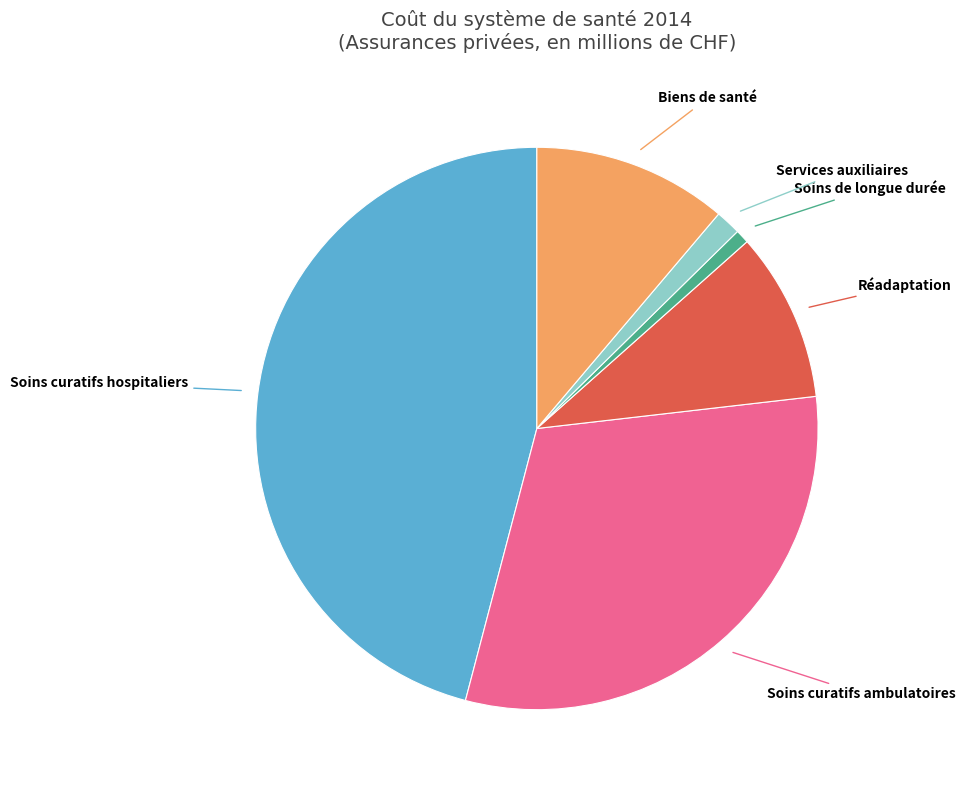

Which slice is the largest?

Soins curatifs hospitaliers